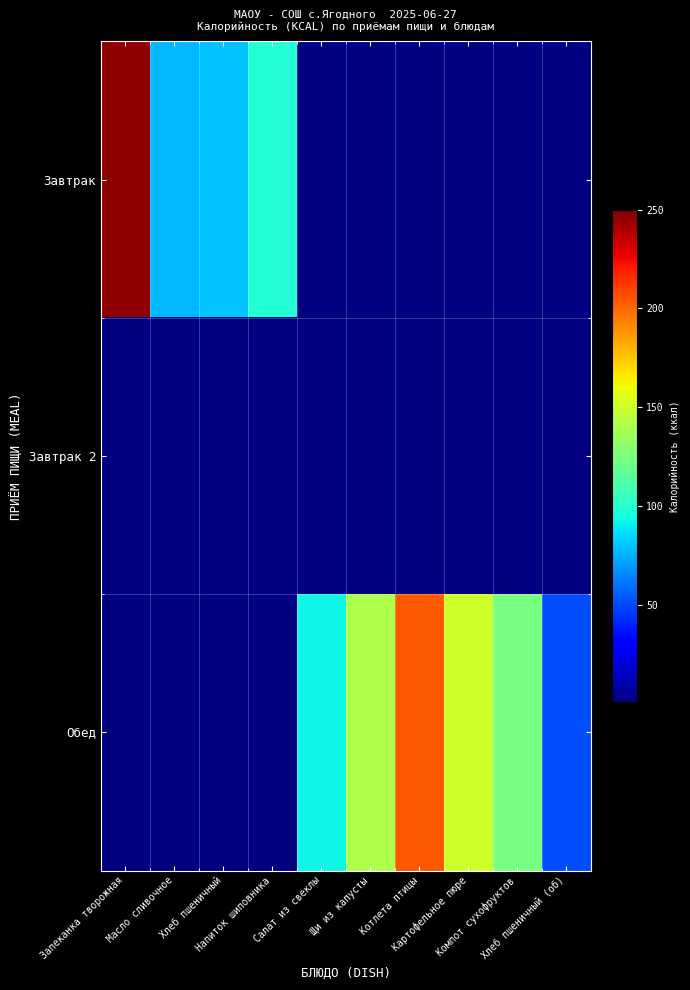

Count the number of data series in this chart.

3